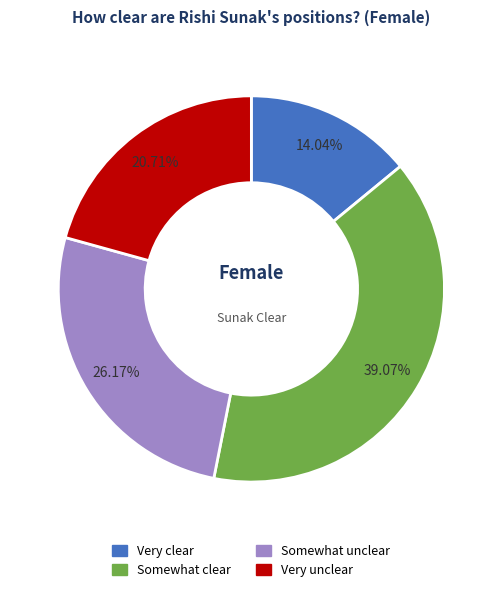

How many segments does this pie chart have?

4